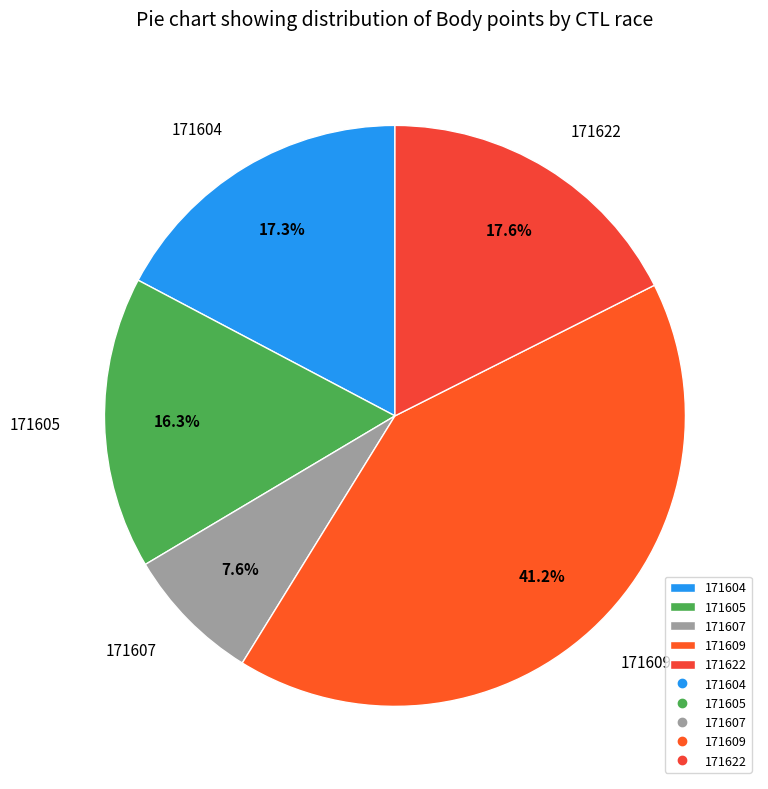

To the nearest percent, what is the difference between the largest and smallest slice percentages?

34%